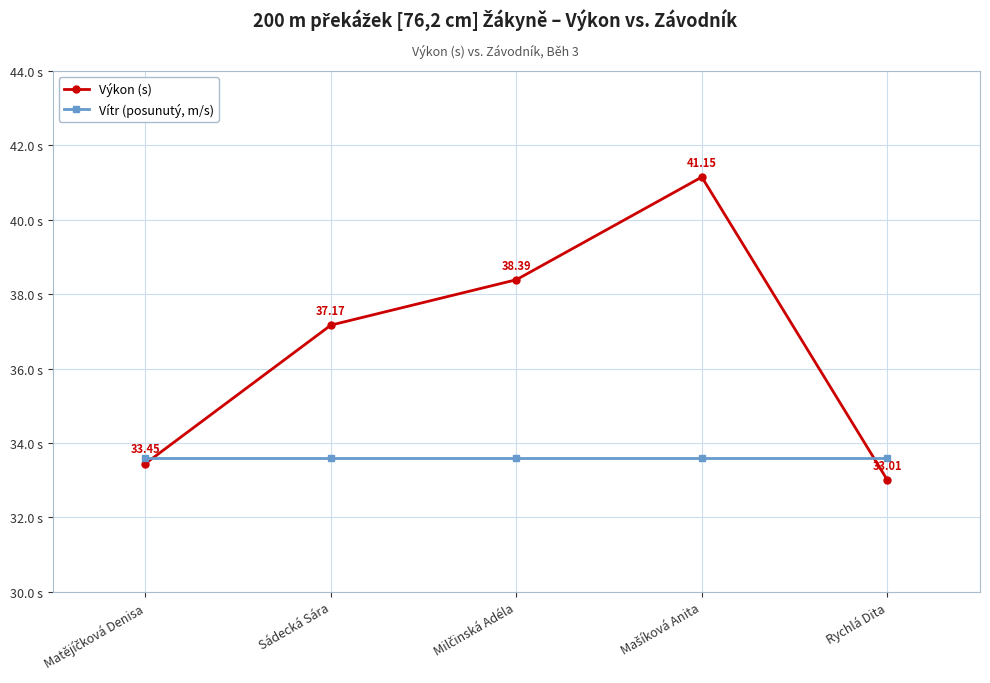

True or false: Vítr (posunutý, m/s) has more than 1 points higher than both neighbors.

False